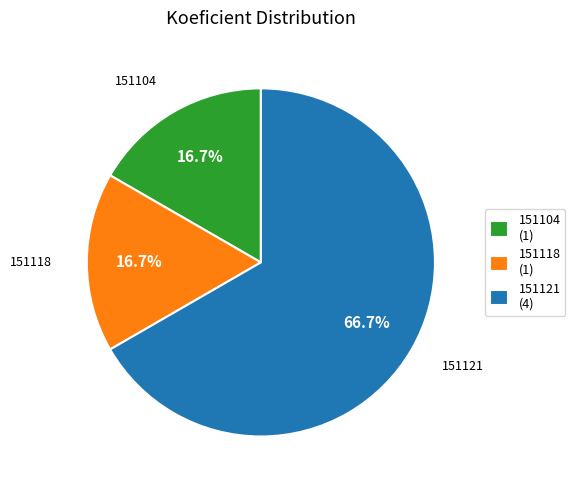

To the nearest percent, what is the average slice percentage?

33%